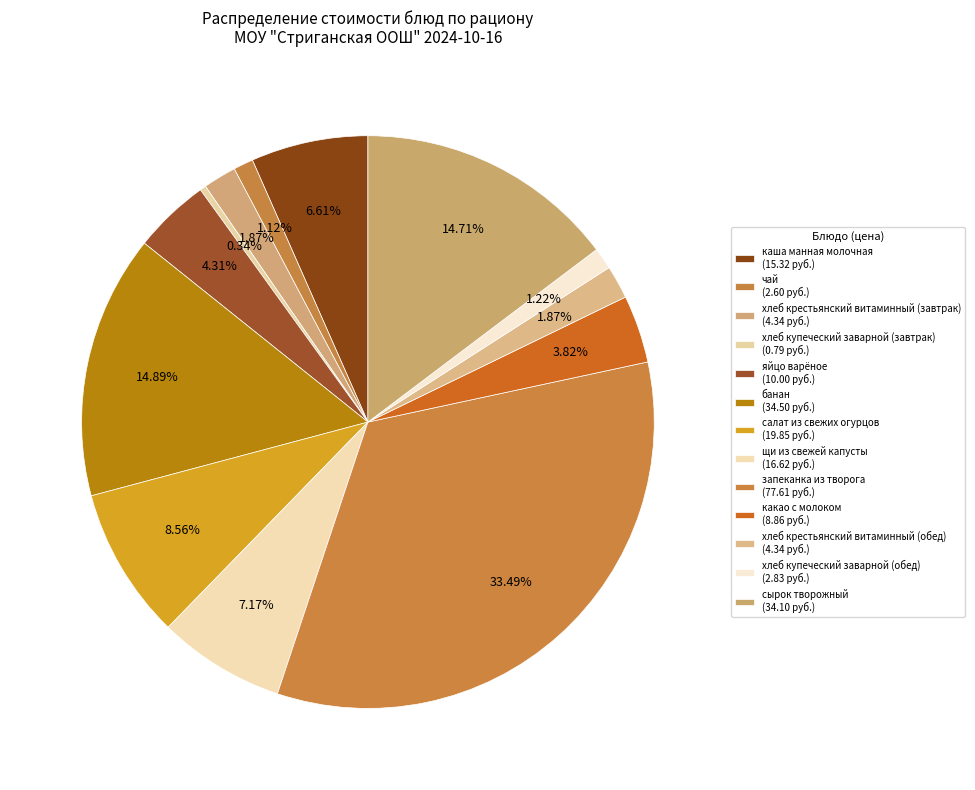

To the nearest percent, what is the combined percentage of яйцо варёное and каша манная молочная?

11%